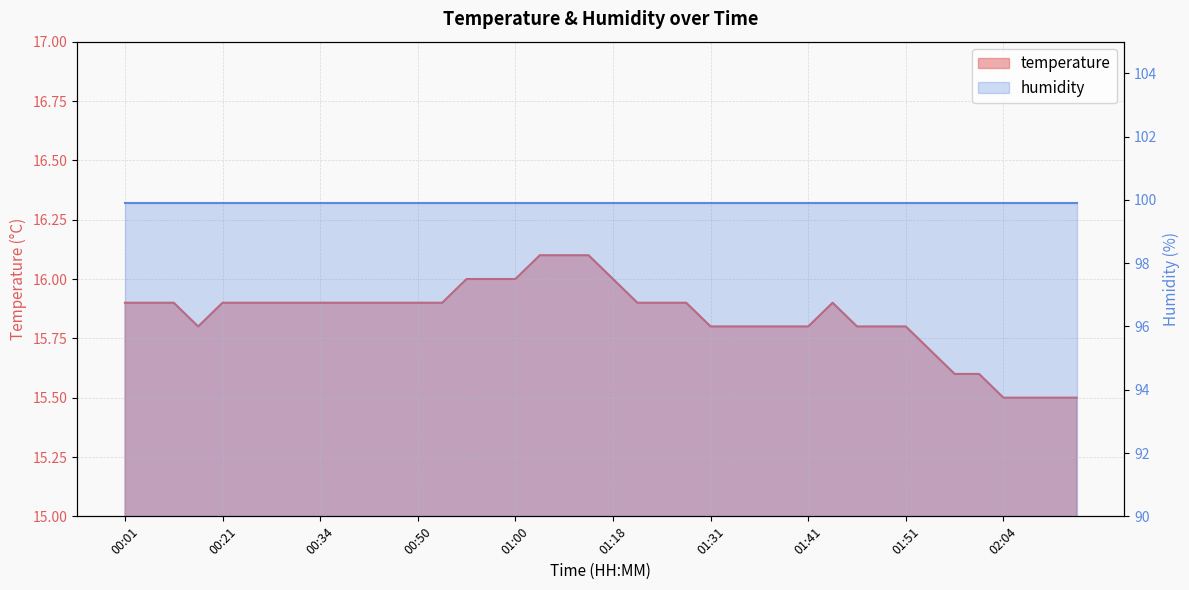

List the labels in order of value, smallest first.

02:04, 02:09, 02:12, 02:14, 01:59, 02:02, 01:53, 00:15, 01:31, 01:34, 01:36, 01:39, 01:41, 01:46, 01:49, 01:51, 00:01, 00:10, 00:13, 00:21, 00:24, 00:26, 00:31, 00:34, 00:36, 00:39, 00:44, 00:50, 00:52, 01:23, 01:26, 01:28, 01:44, 00:55, 00:58, 01:00, 01:18, 01:10, 01:13, 01:15